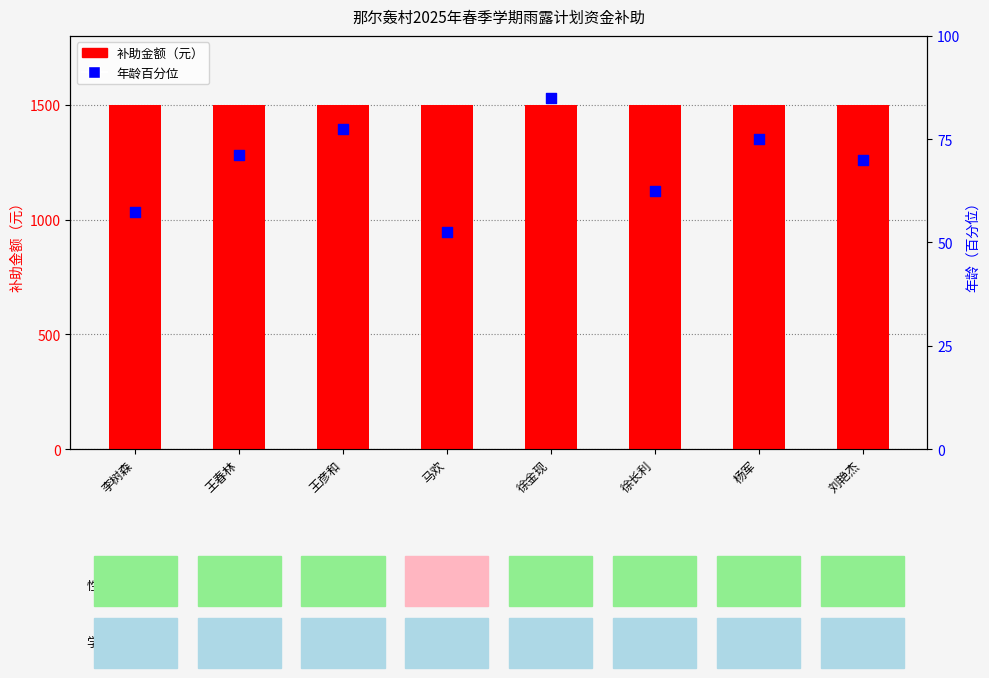

At how many categories does at least one series exceed 1196?

8